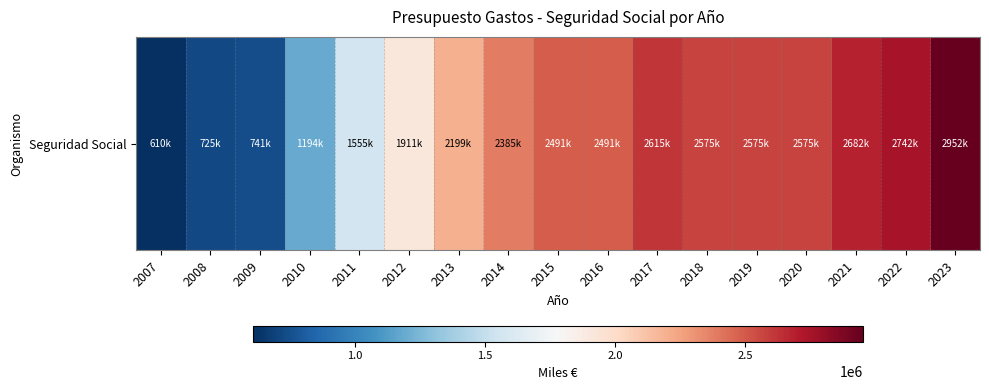

What is the change in value from 2007 to 2010?

+584090